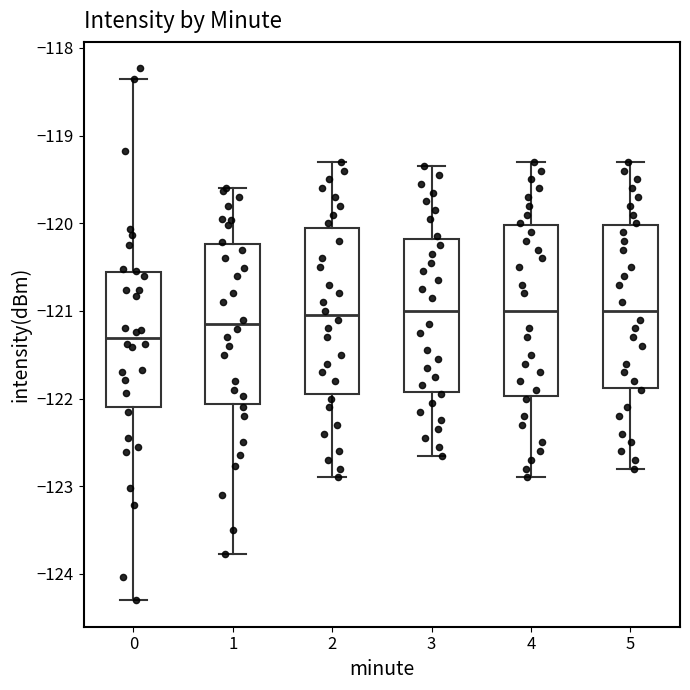

Which box's median line is the lowest?

0